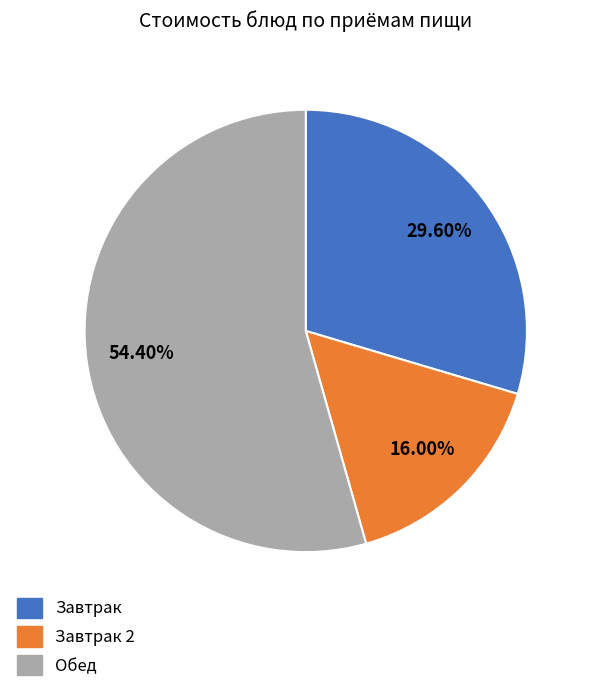

What is the largest slice in the pie chart?

Обед